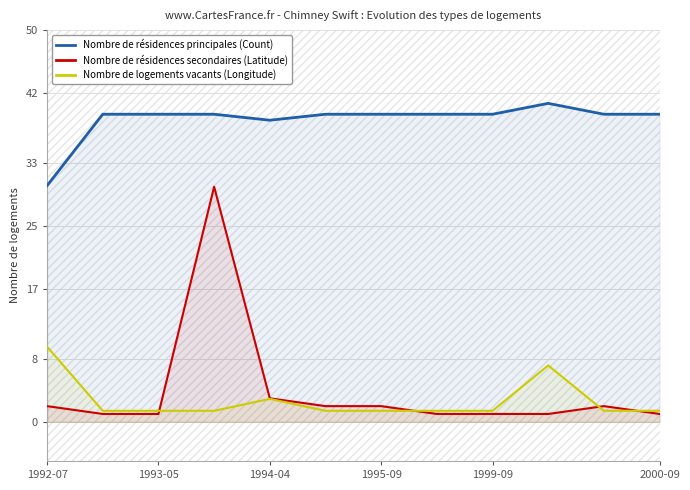

True or false: Nombre de logements vacants (Longitude) has more than 2 points higher than both neighbors.

False